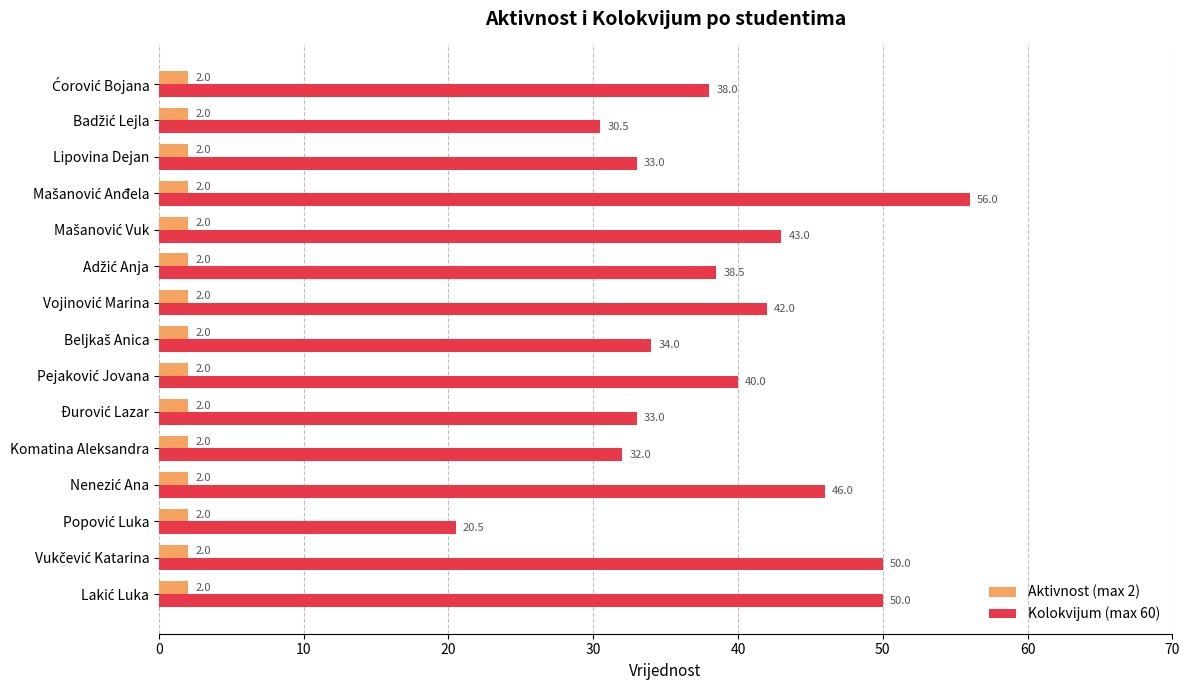

Which series has the largest total across all categories?

Kolokvijum (max 60)